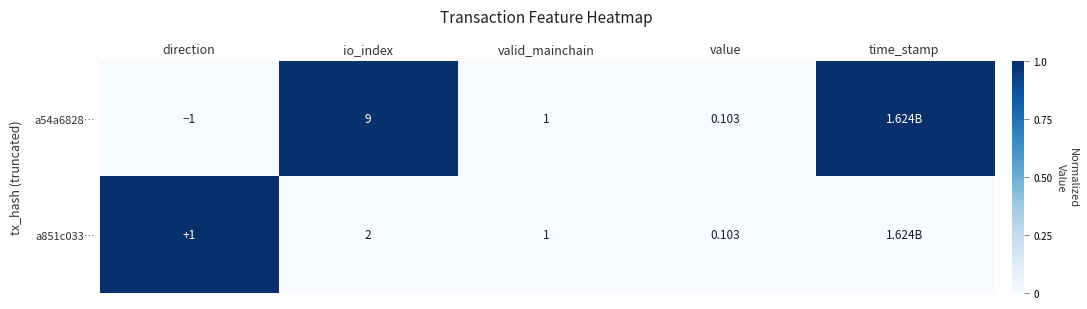

How many categories are shown in the chart?

5